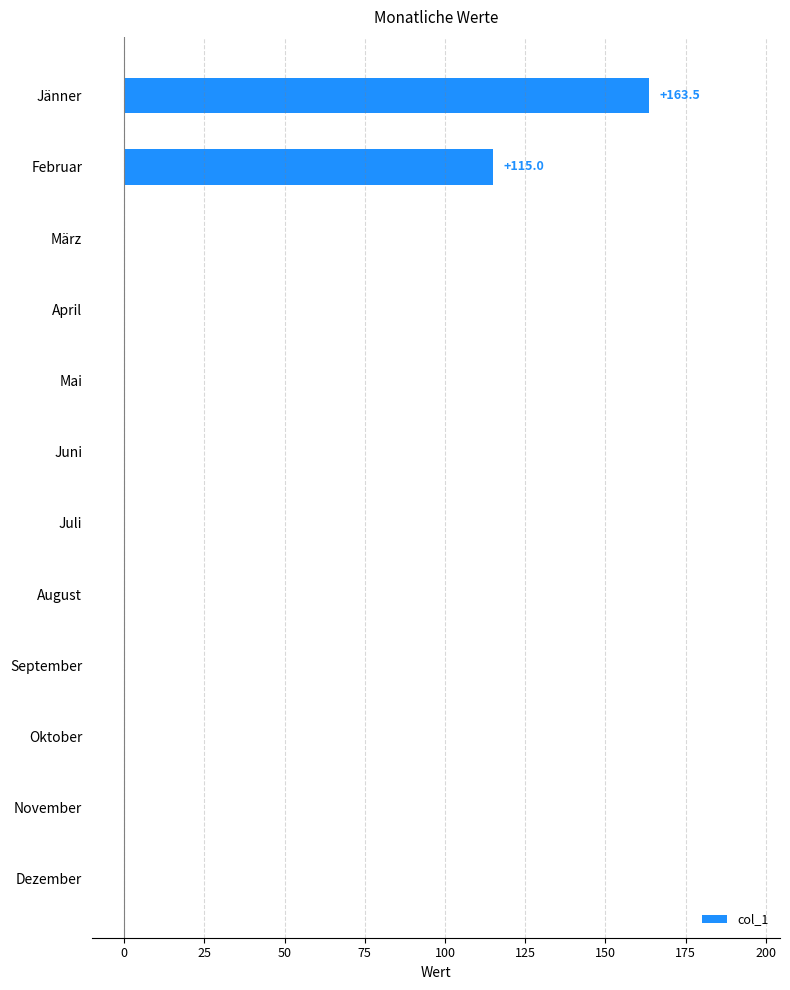

Which has a higher value, Dezember or Jänner?

Jänner